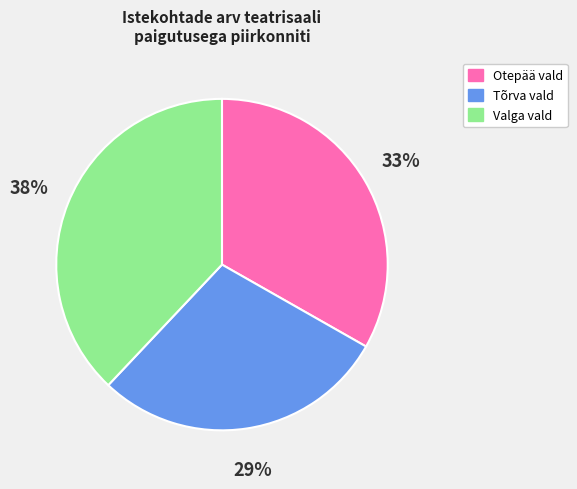

Is there a majority slice in this chart?

No